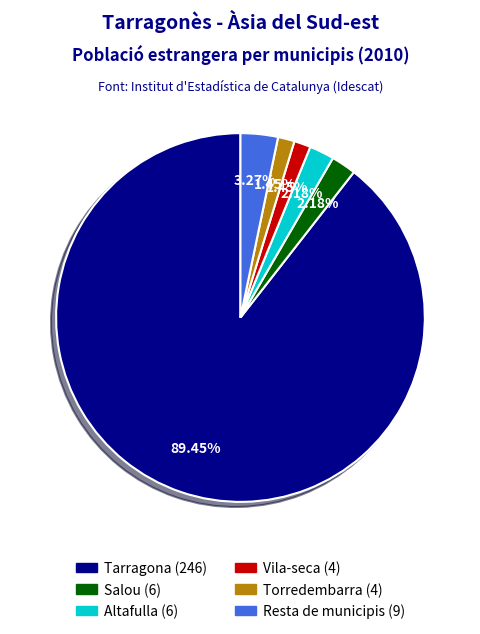

How many segments does this pie chart have?

6